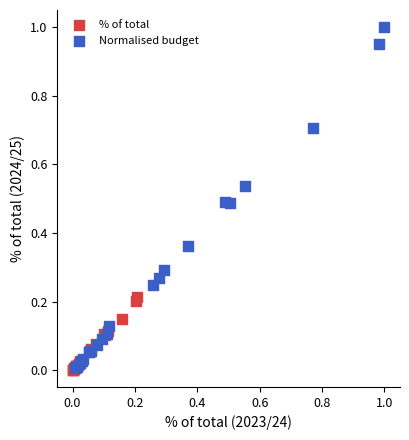

Which series reaches the maximum Y coordinate?

Normalised budget